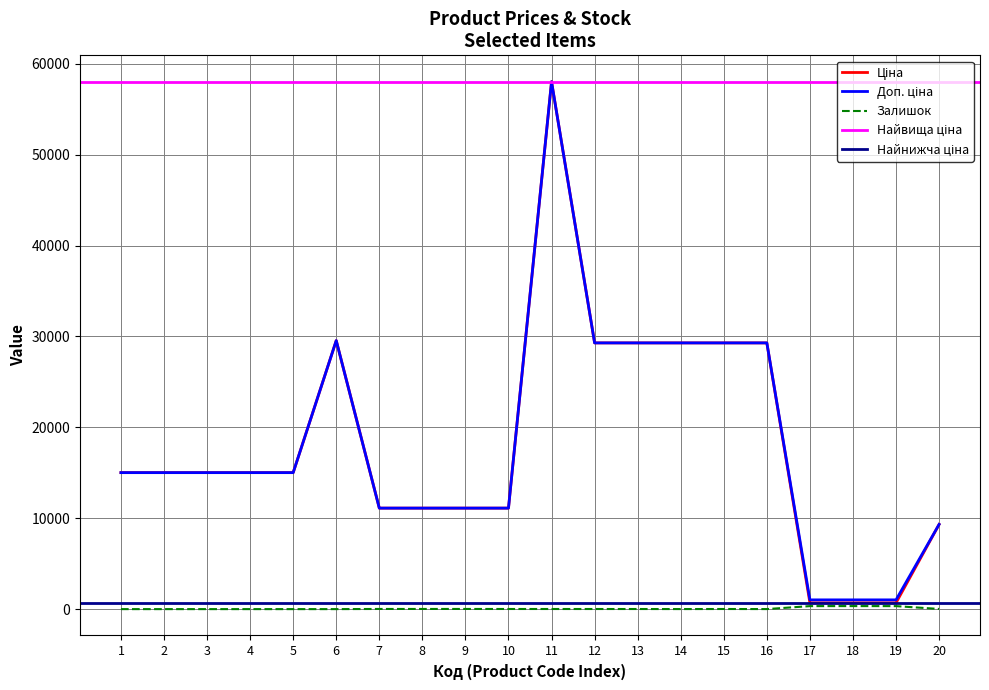

Does the chart display data point markers on the line(s)?

No